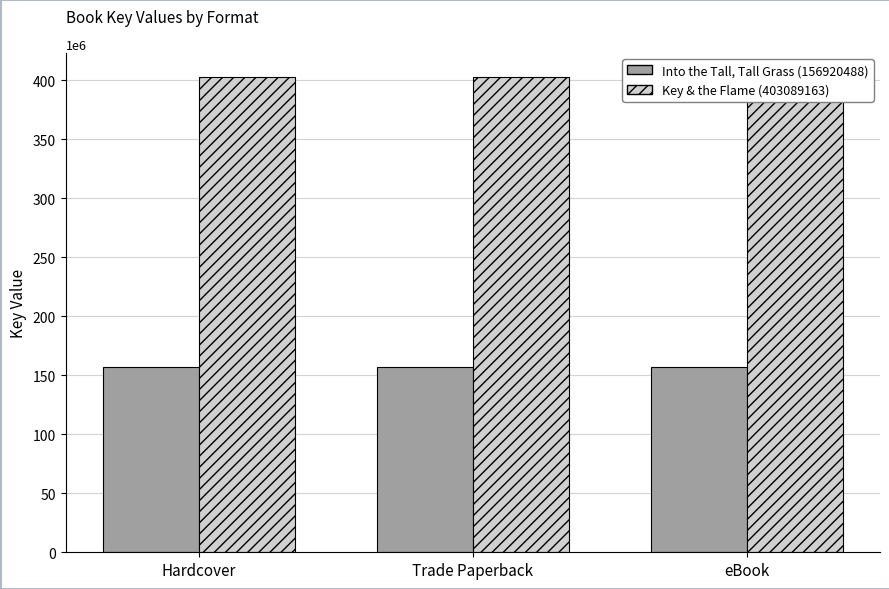

Does the chart contain stacked bars?

No